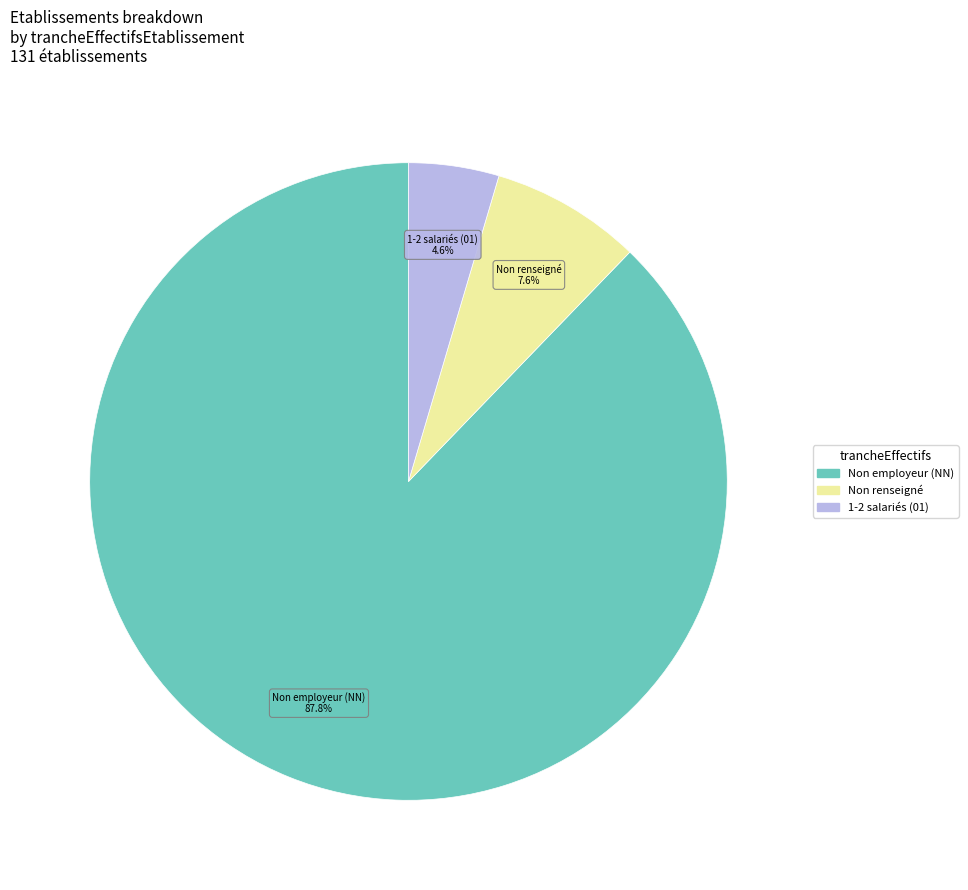

How many segments does this pie chart have?

3